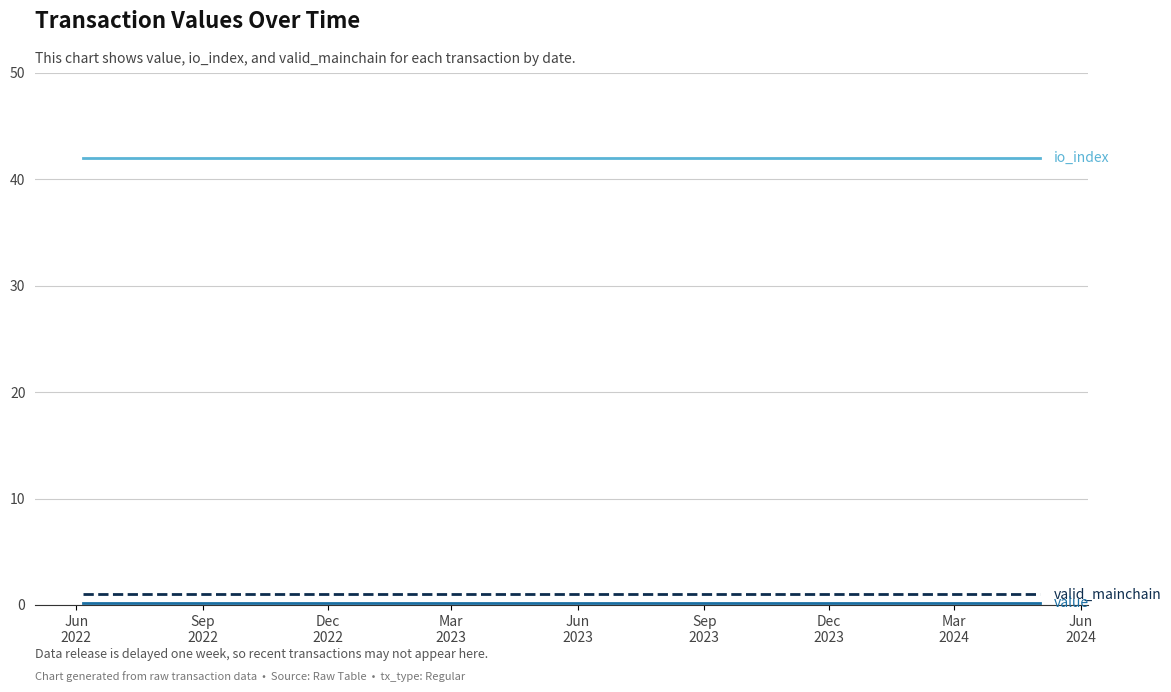

Is it true that io_index equals 42.0 at Dec
2022?

True